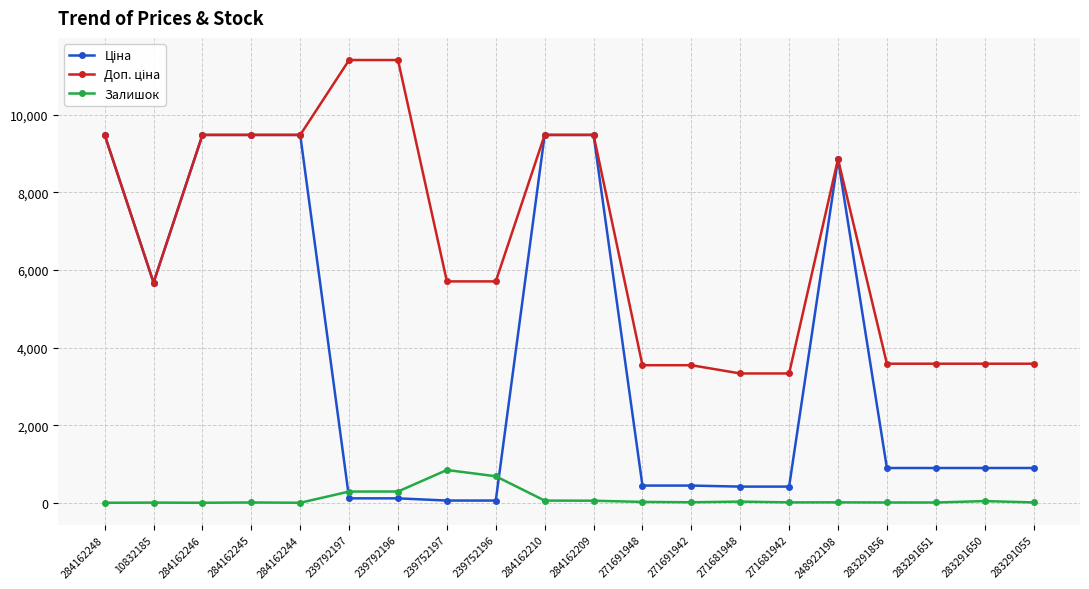

True or false: Залишок has more than 0 points higher than both neighbors.

True